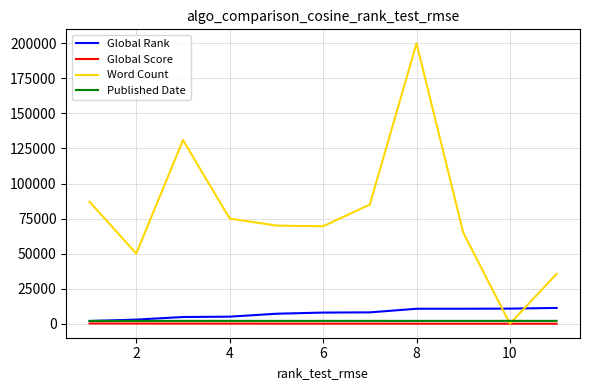

Which series has the largest range (max minus min)?

Word Count